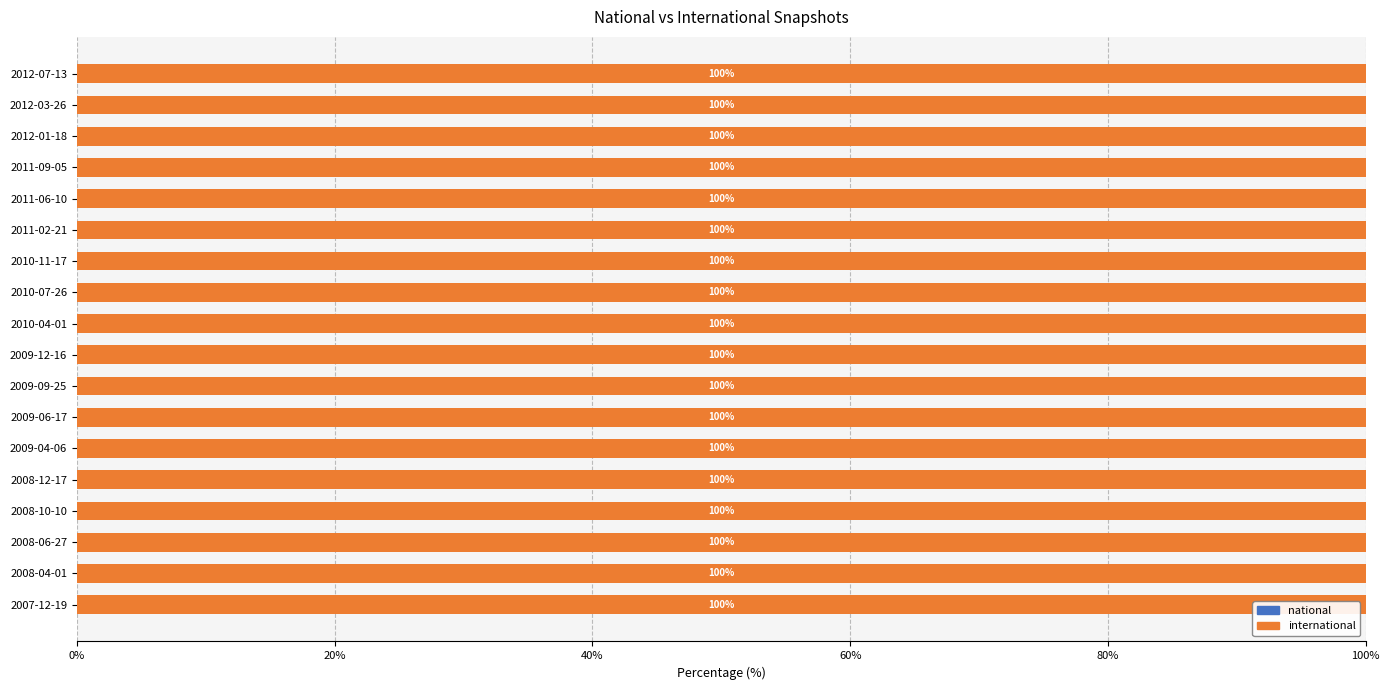

The value of international at 2011-02-21 is 401234. True or false?

False